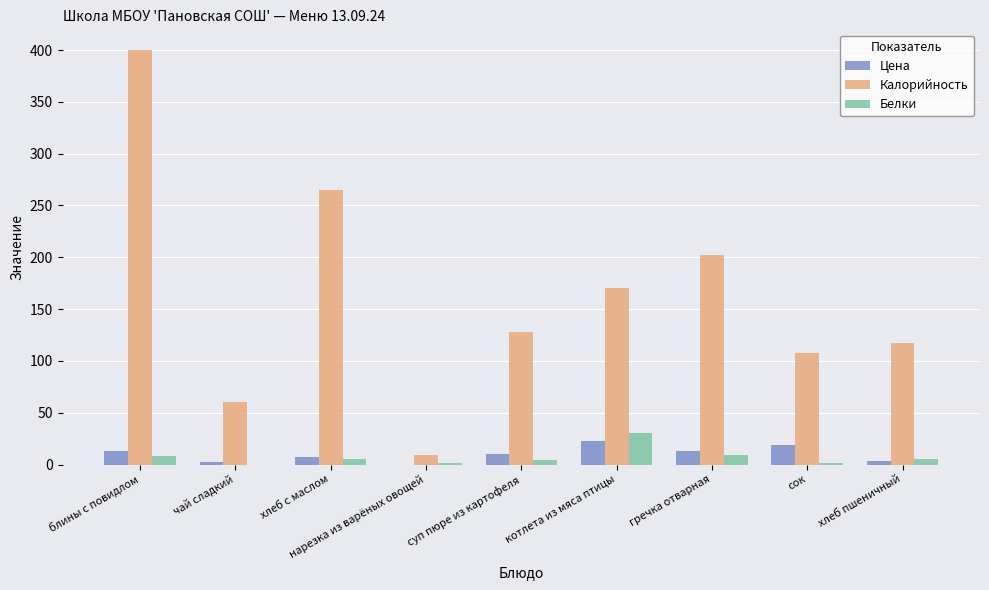

Which label corresponds to the largest value in the chart?

блины с повидлом